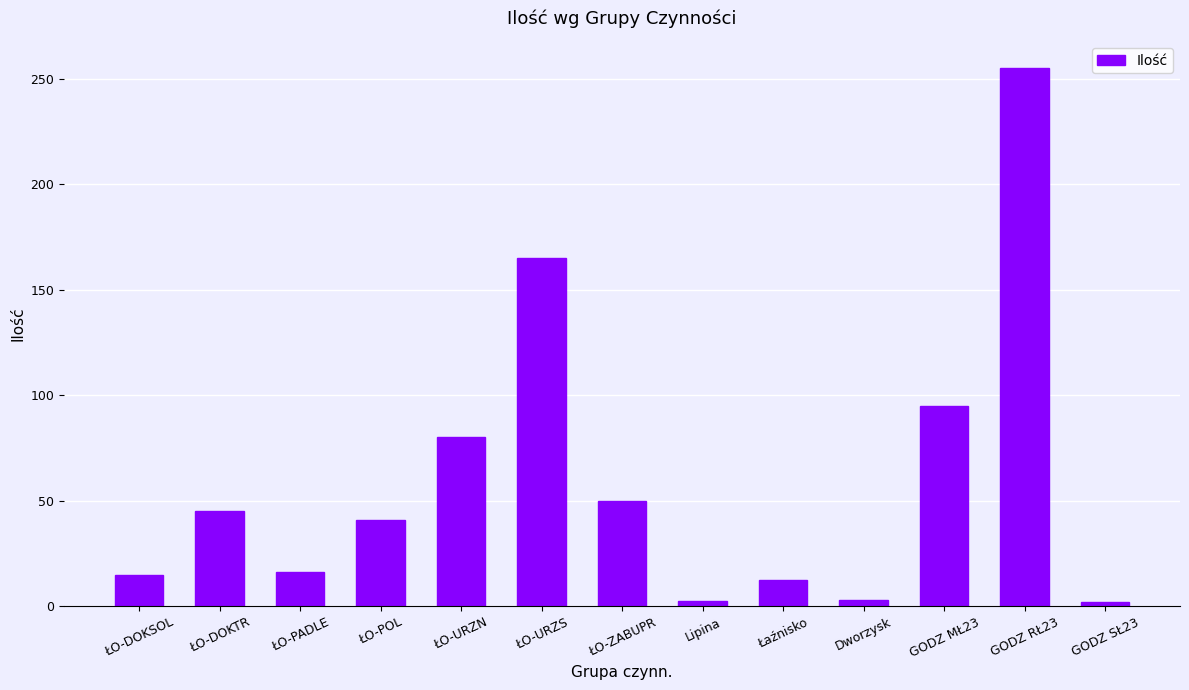

Which has a higher value, ŁO-POL or Dworzysk?

ŁO-POL